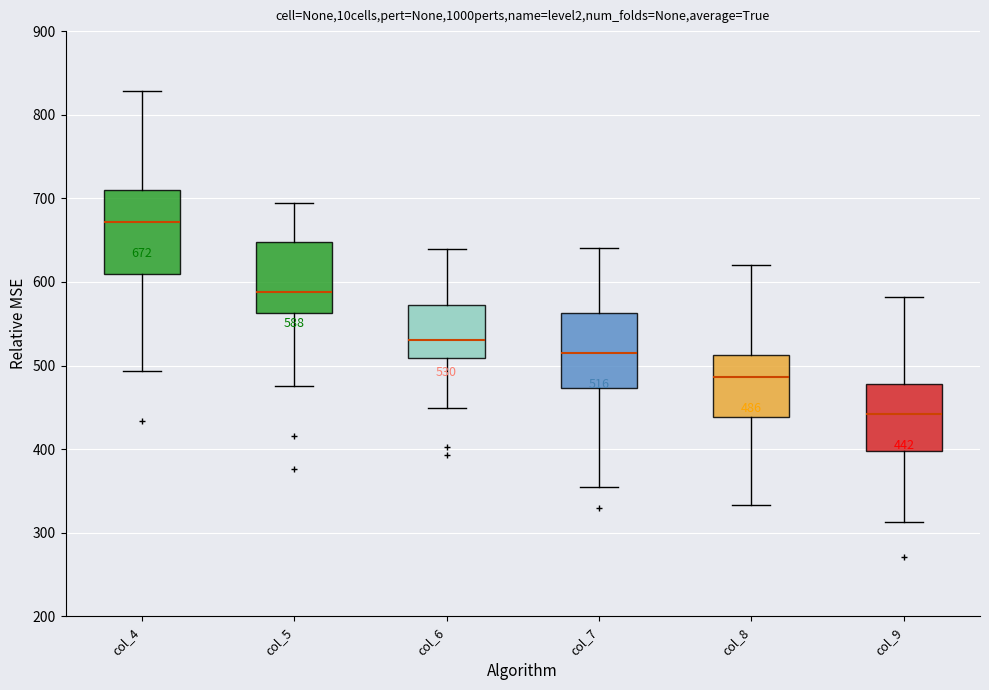

Which box has the highest median line?

col_4